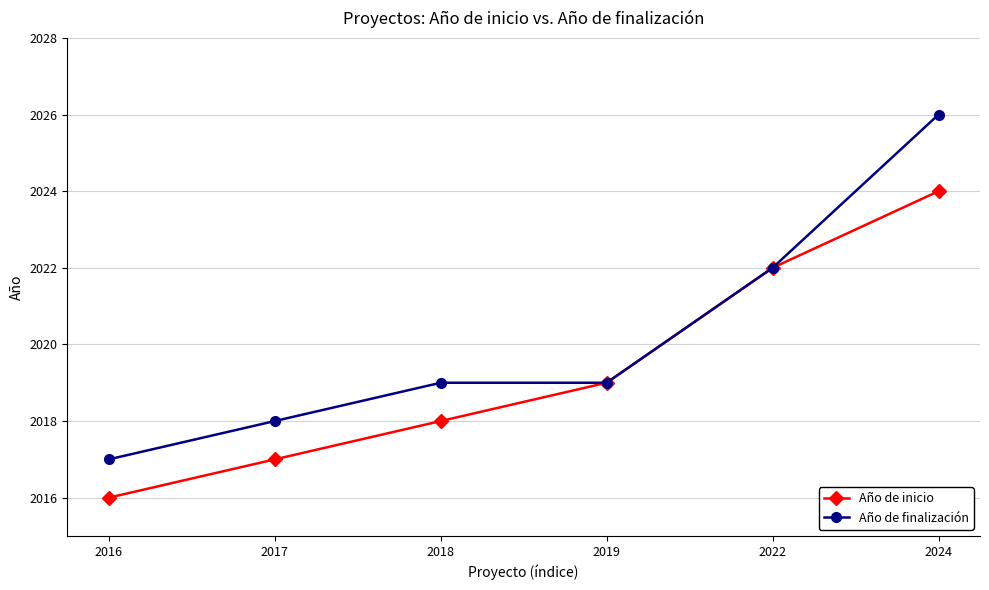

Reading right to left, transcribe all the data shown in this chart.

Año de inicio: 2024	2022	2019	2018	2017	2016
Año de finalización: 2026	2022	2019	2019	2018	2017